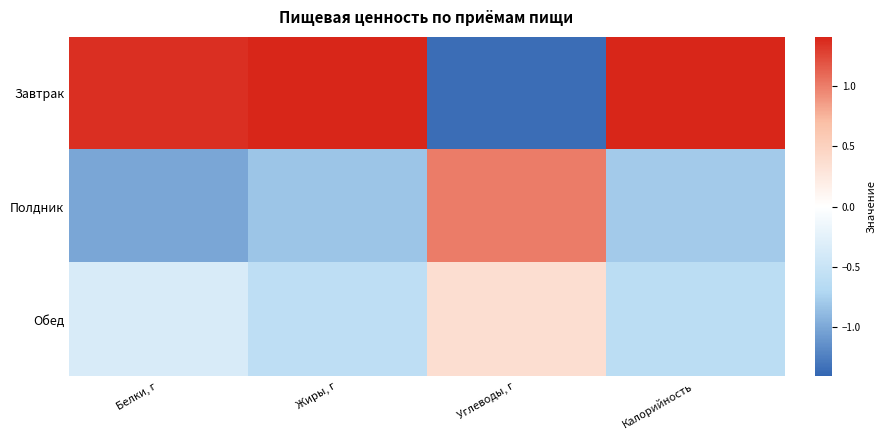

Between Углеводы, г and Белки, г, which is larger?

Белки, г